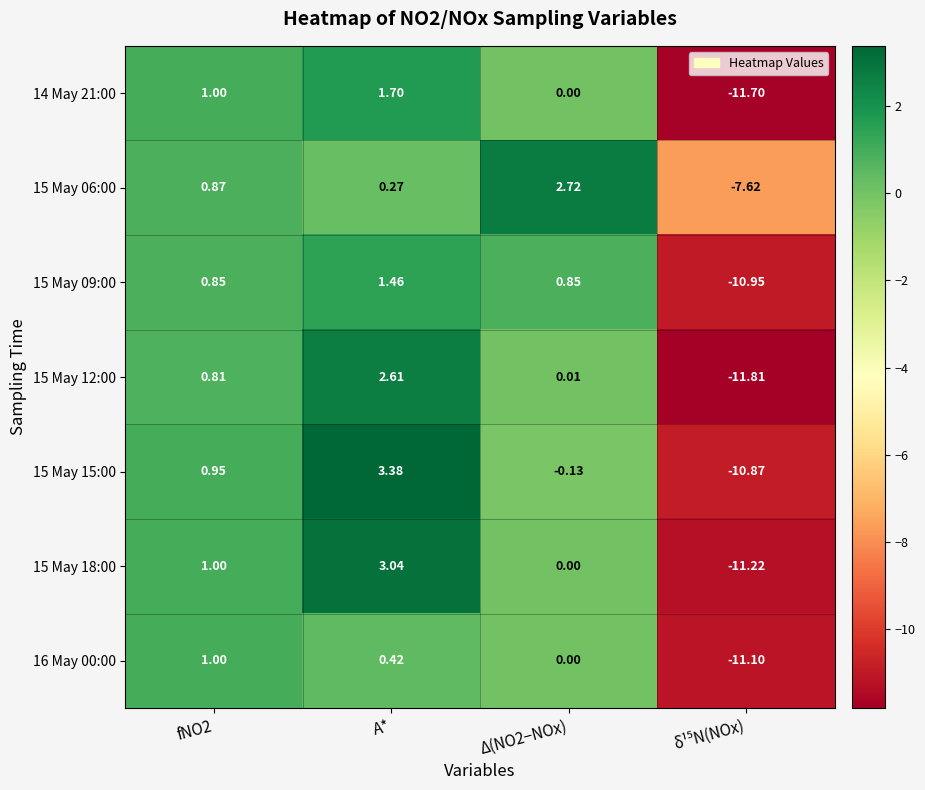

What is the minimum value shown in the chart?

-11.8